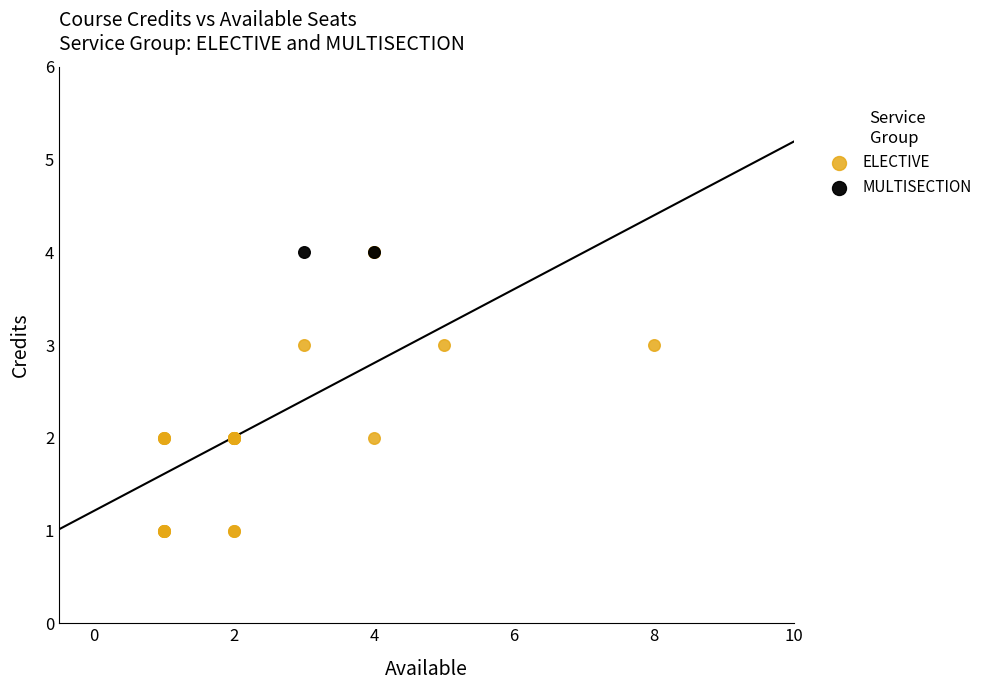

What are all the series names shown in the legend?

ELECTIVE, MULTISECTION